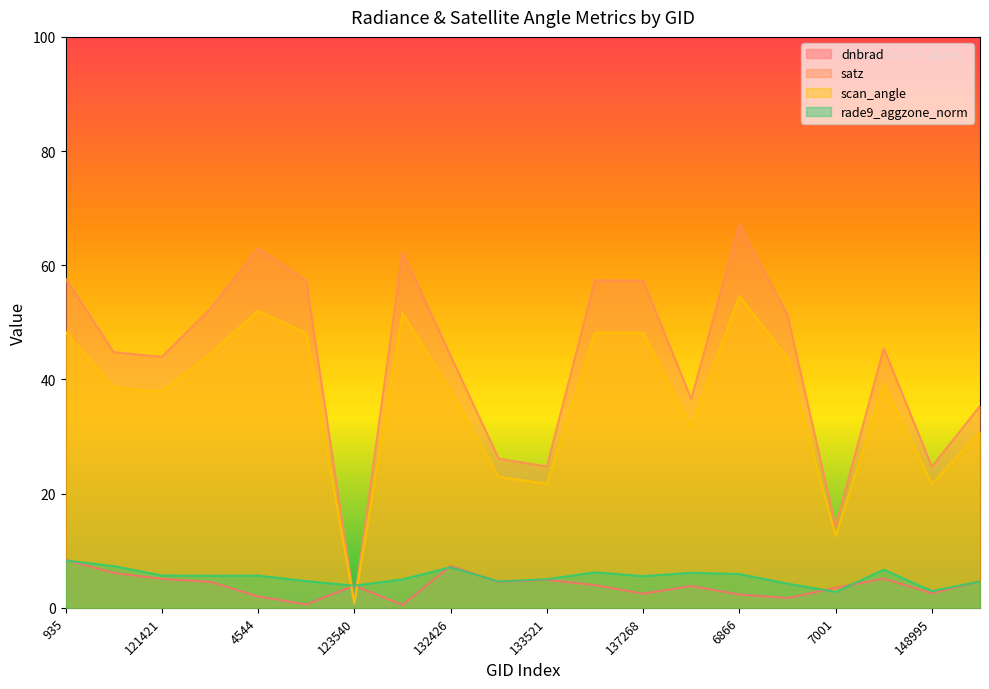

At which category is the sum across all series the highest?

6866